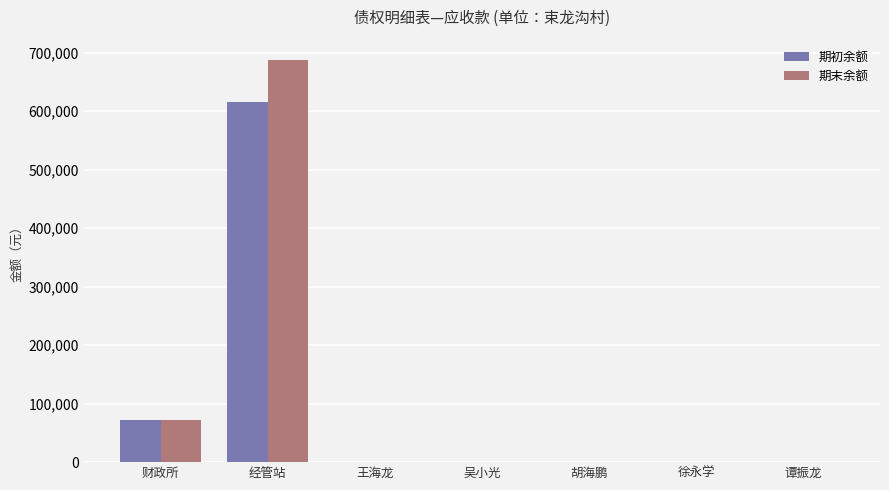

Which series has the largest total across all categories?

期末余额